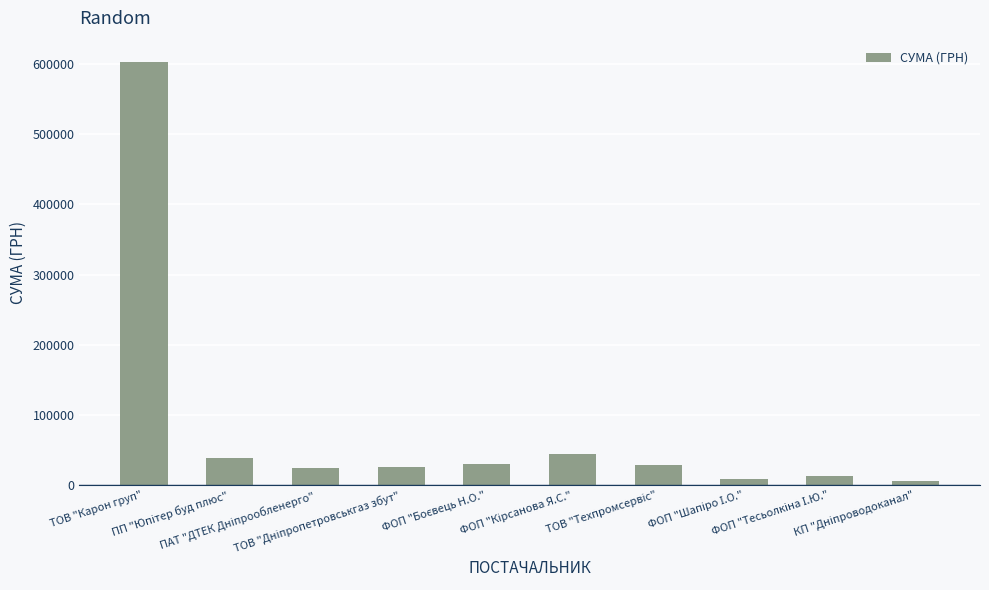

The value at ТОВ "Карон груп" is 603046.7. True or false?

True